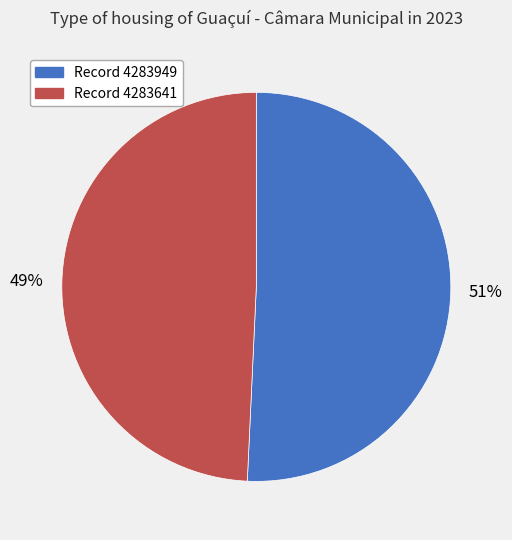

Is there any slice that represents more than half of the pie?

Yes